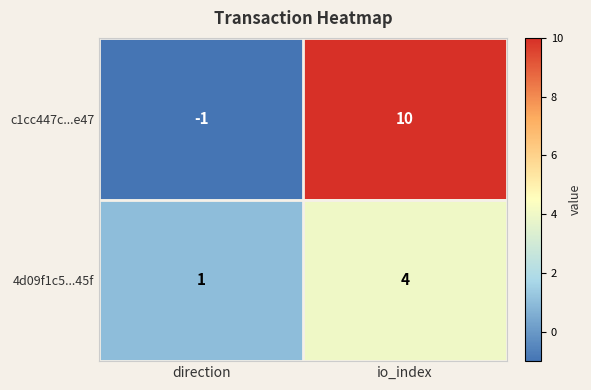

Rank the series by their maximum value, from highest to lowest.

c1cc447c...e47, 4d09f1c5...45f